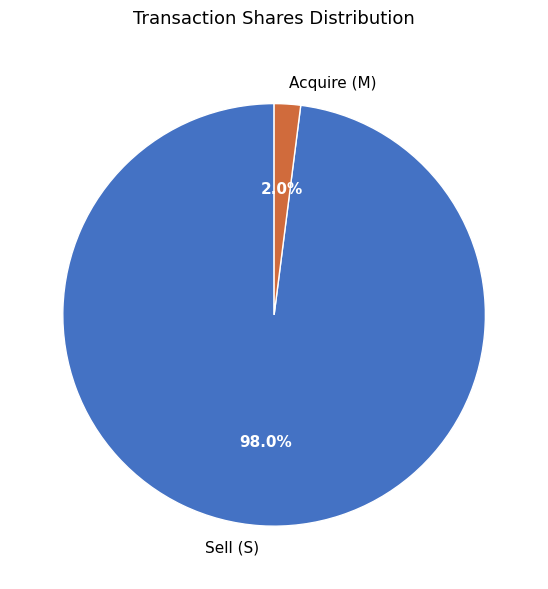

Does Sell (S) represent more than half of the total?

Yes